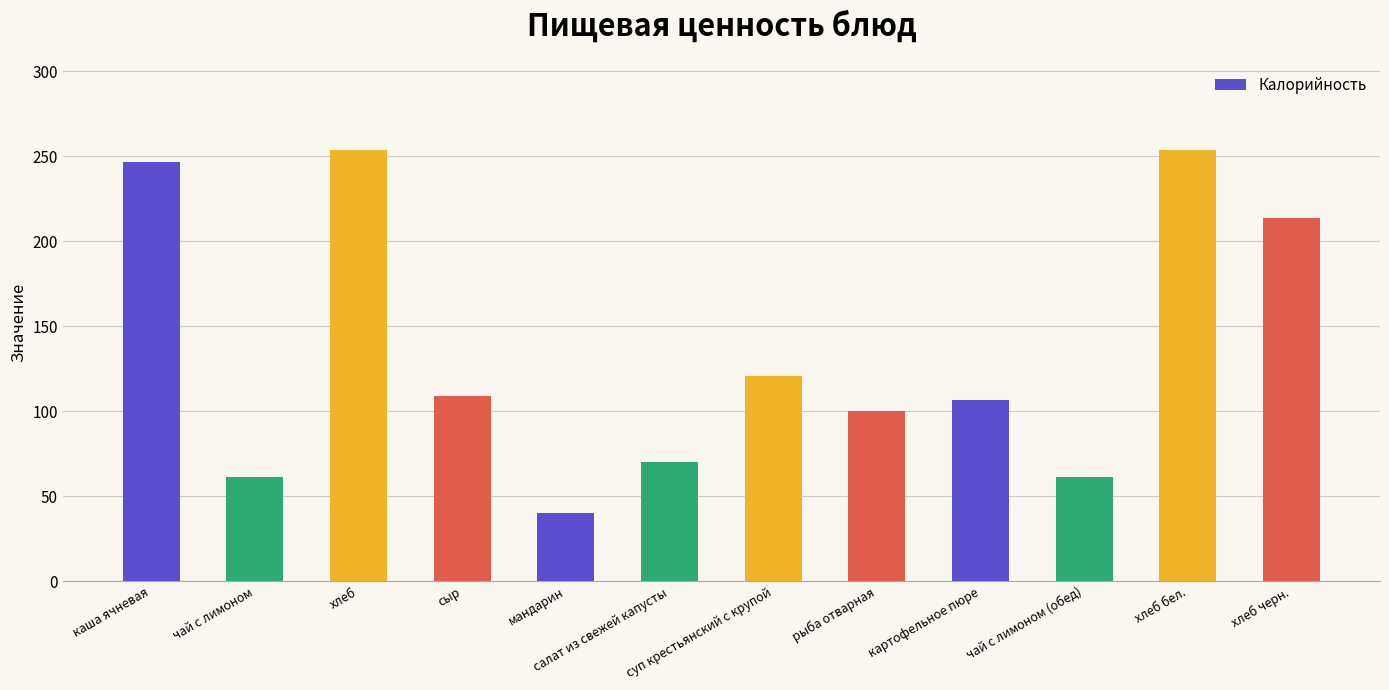

Reading left to right, list all the values displayed in this chart.

каша ячневая=246.9	чай с лимоном=61.6	хлеб=254.0	сыр=109.2	мандарин=40.0	салат из свежей капусты=70.0	суп крестьянский с крупой=120.6	рыба отварная=100.2	картофельное пюре=107.0	чай с лимоном (обед)=61.6	хлеб бел.=254.0	хлеб черн.=214.0